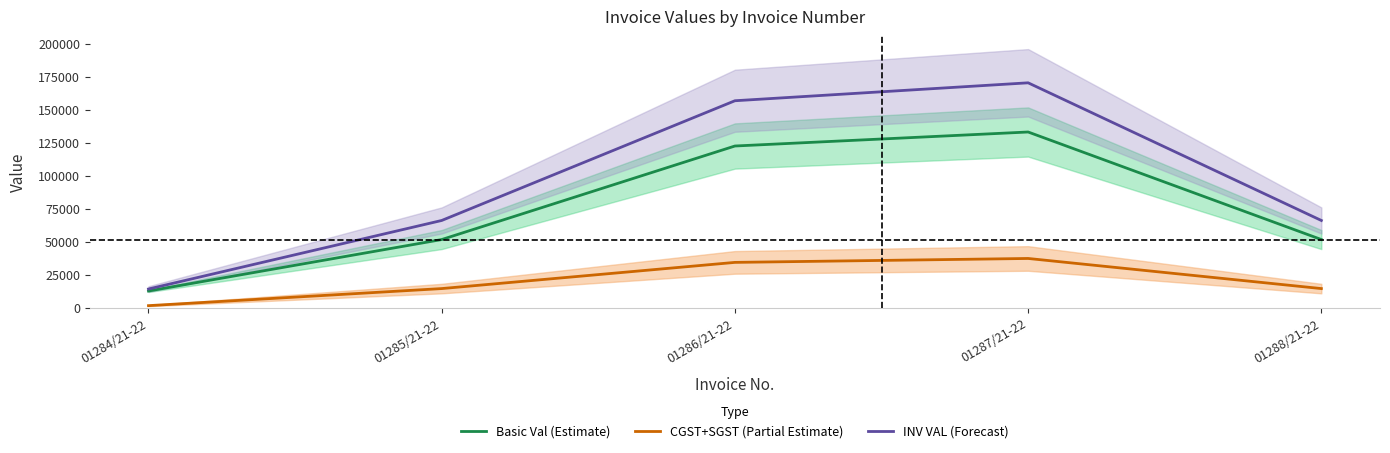

What is the maximum value shown in the chart?

170255.2